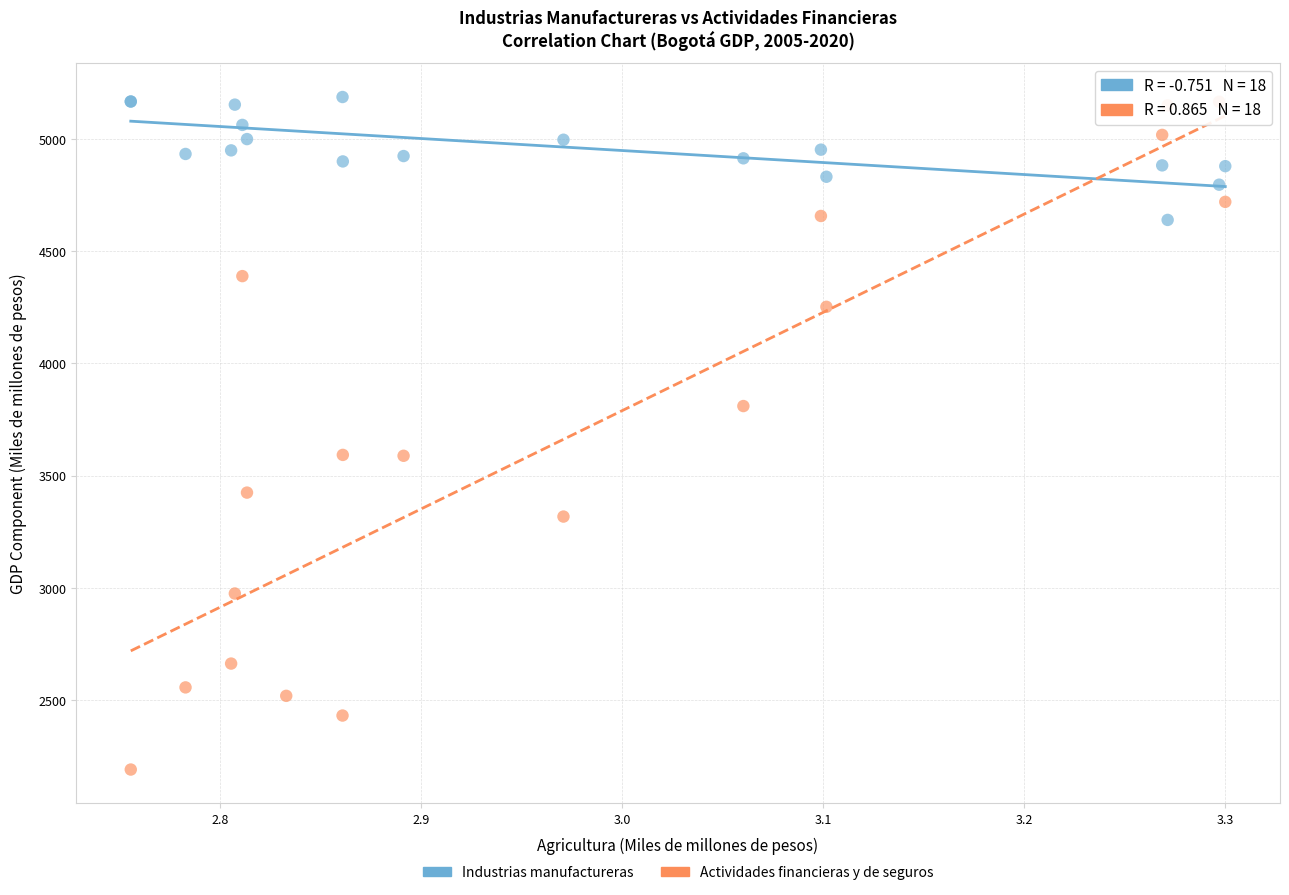

Which series reaches the minimum Y coordinate?

Actividades financieras y de seguros